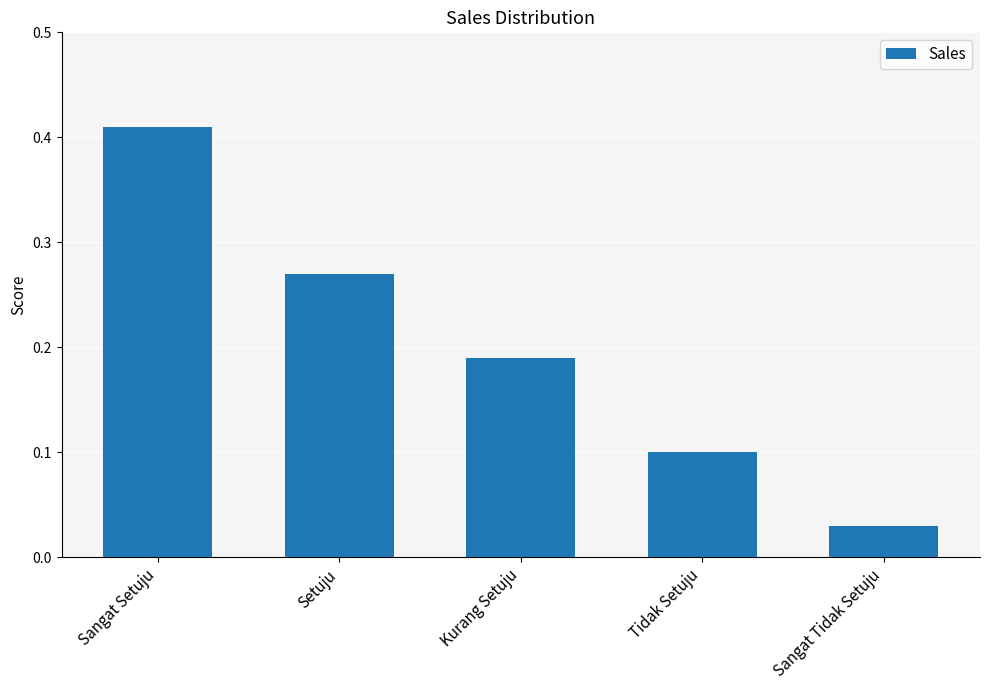

Rank the categories by value from lowest to highest.

Sangat Tidak Setuju, Tidak Setuju, Kurang Setuju, Setuju, Sangat Setuju